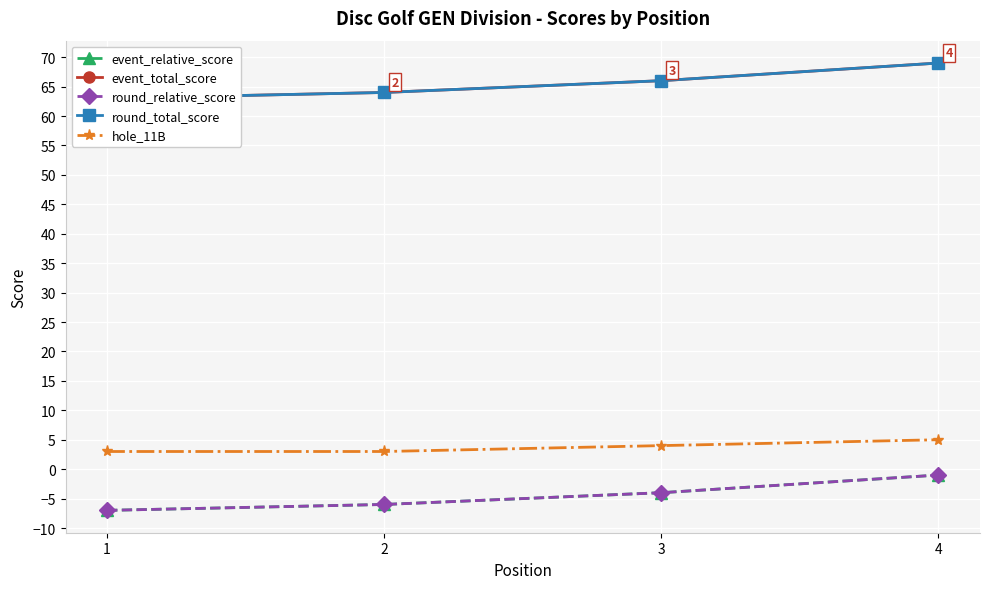

How many categories are shown in the chart?

4